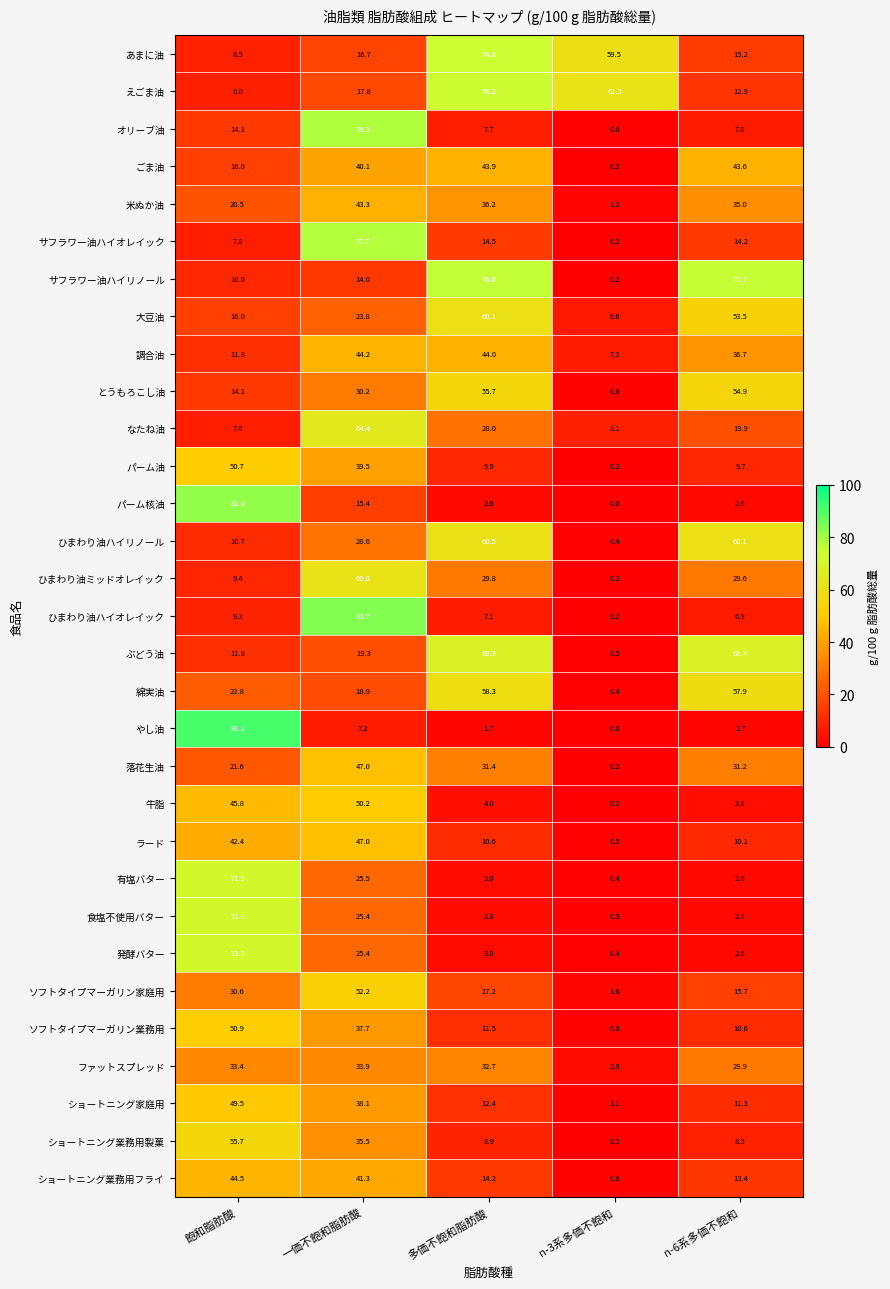

At how many categories does at least one series exceed 45?

5